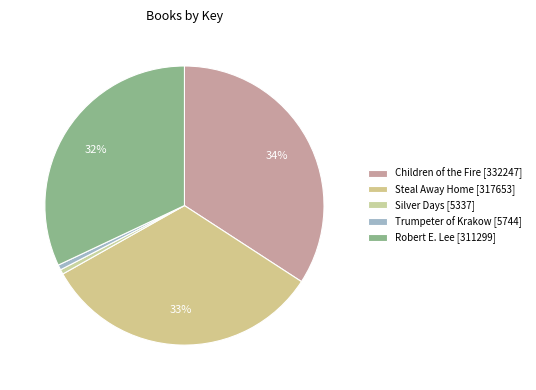

Is there a majority slice in this chart?

No